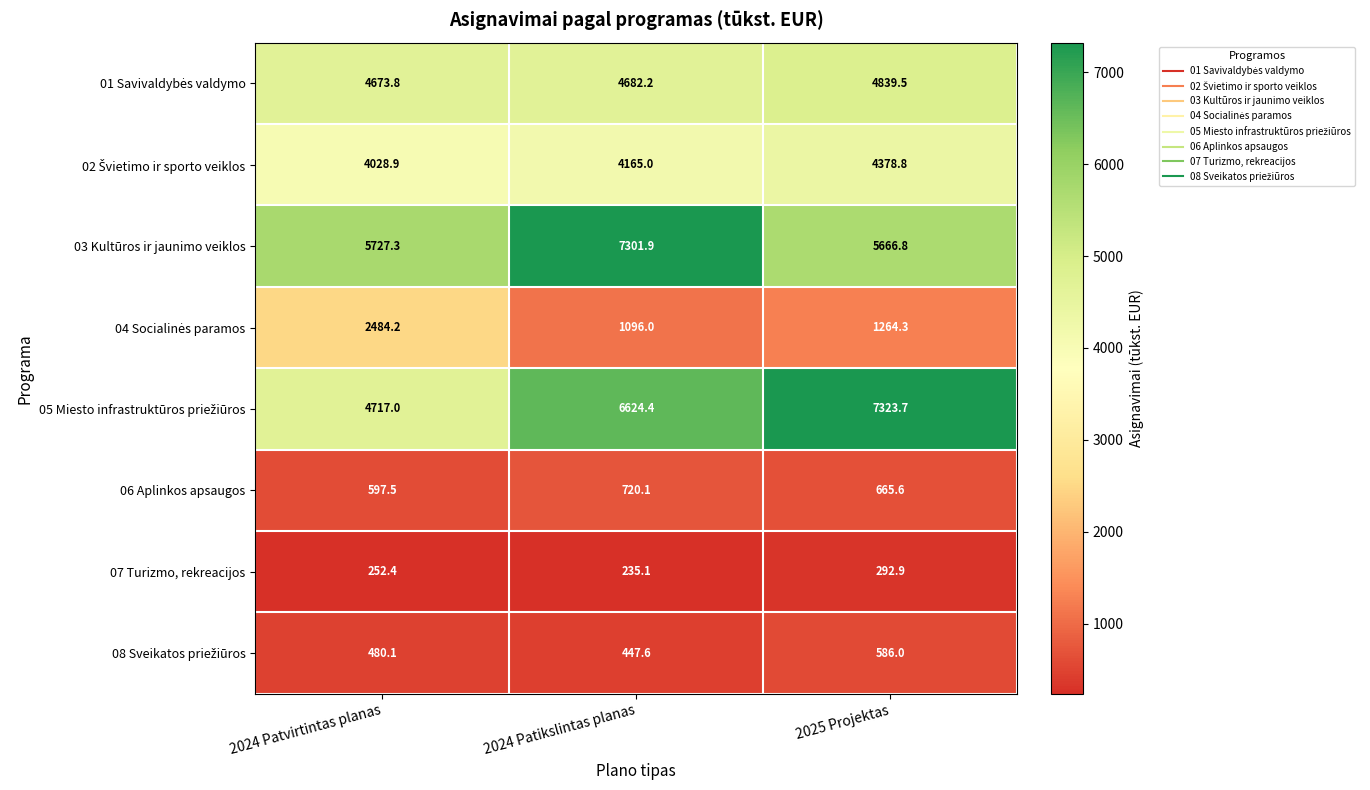

What is the average value of the 07 Turizmo, rekreacijos series?

260.1